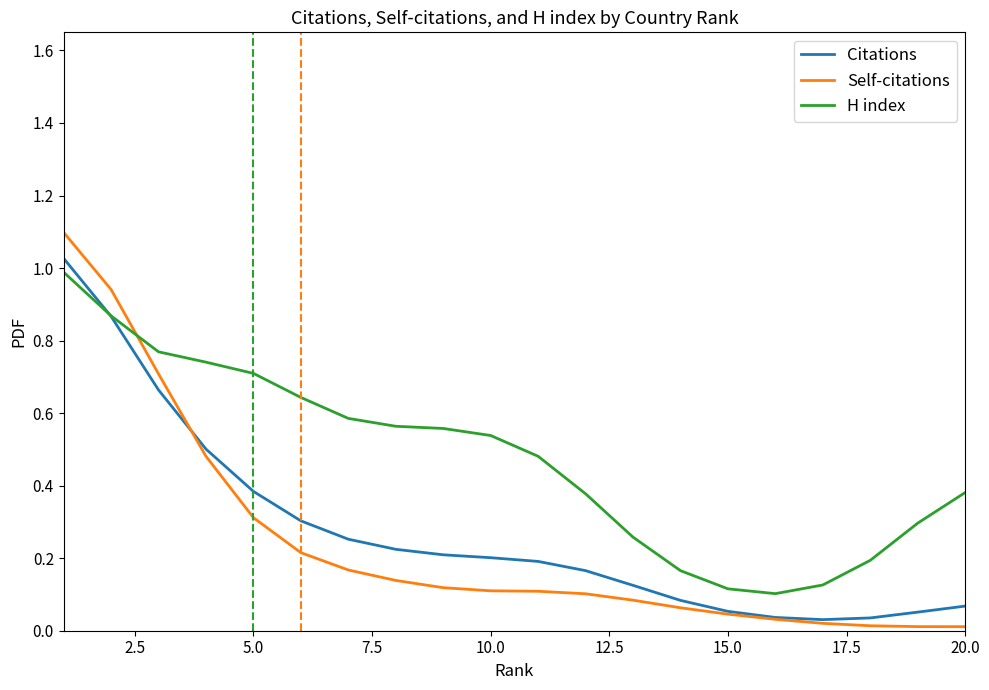

Which series has the largest total across all categories?

H index